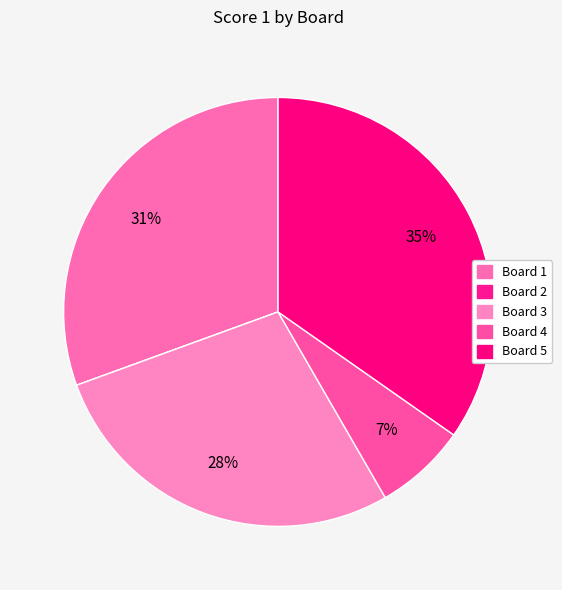

What portion of the pie excludes Board 3?

72.2%